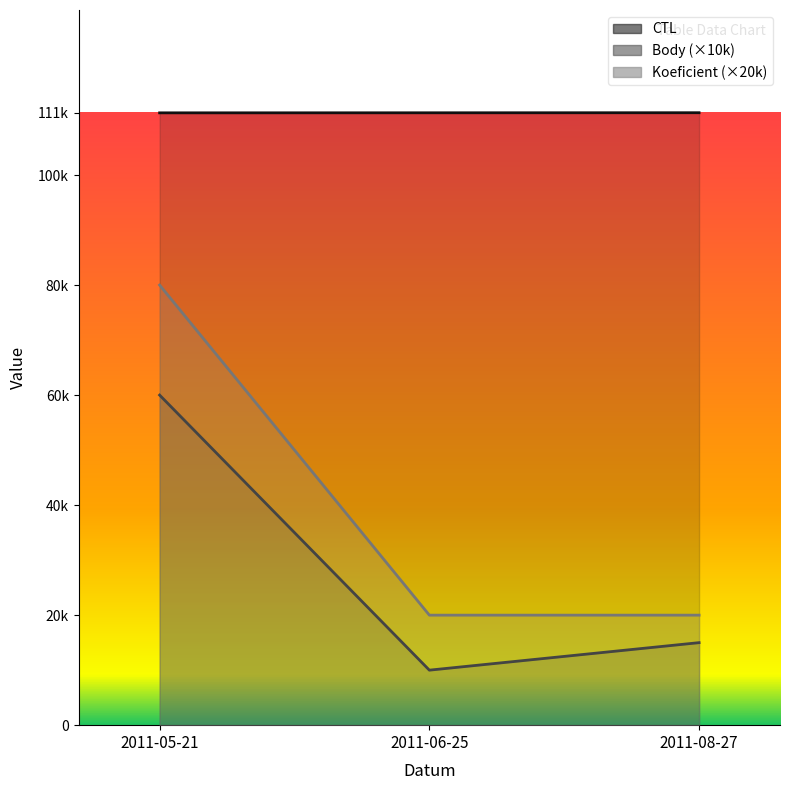

Rank the categories by CTL value from highest to lowest.

2011-08-27, 2011-06-25, 2011-05-21